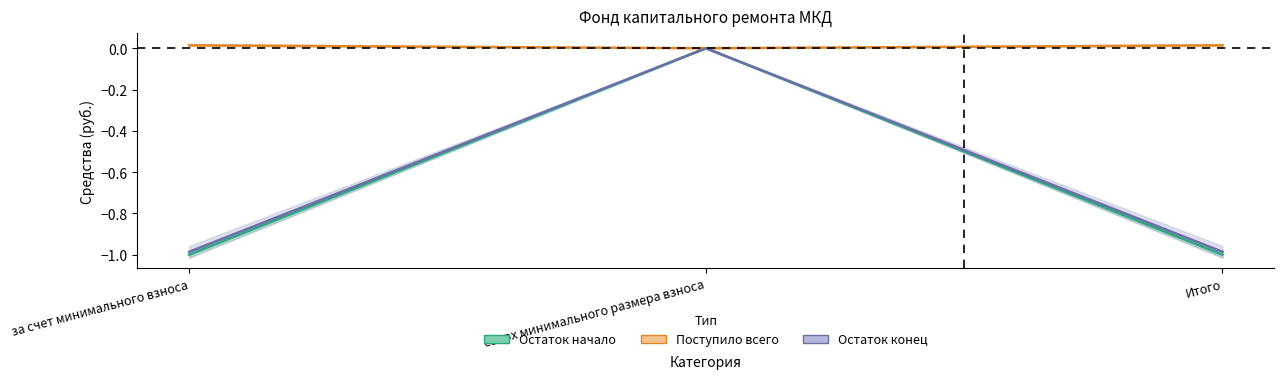

What is the value of the Остаток начало point at the 1st from the left?

-1.0